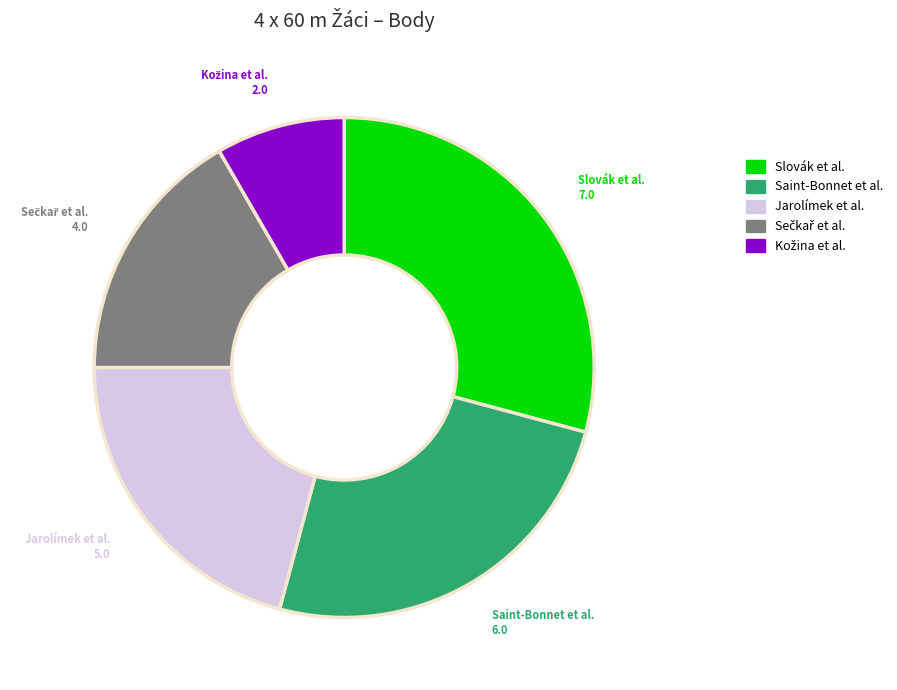

Is there a majority slice in this chart?

No